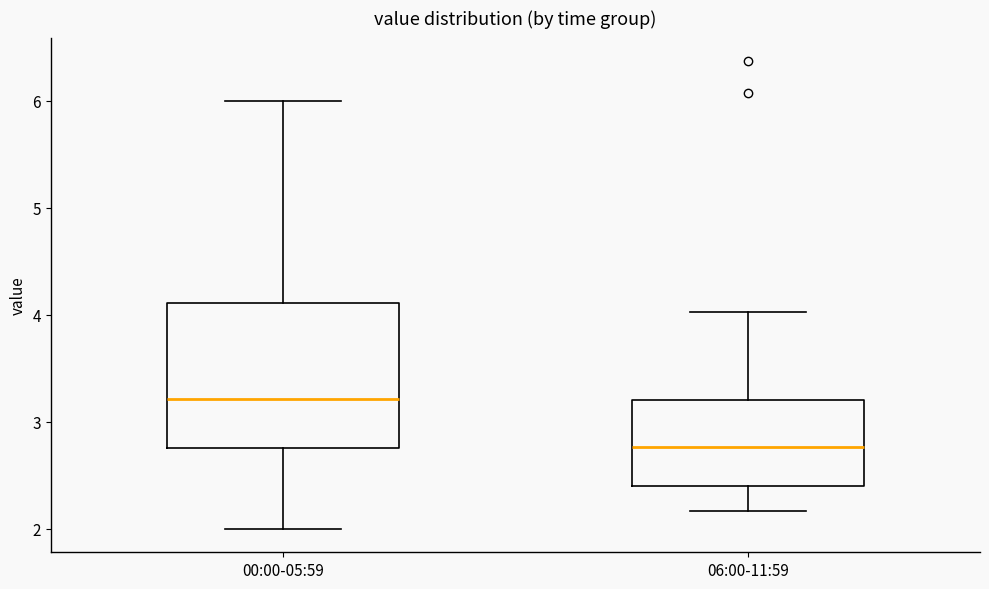

Reading left to right, read every box against the y-axis: the position of its median line, the range the box covers, and the ends of its whiskers. The values are not printed on the chart, so give them approximately, as read against the axis.

00:00-05:59: median 3.2, box 2.8 to 4.1, whiskers 2.0 to 6.0
06:00-11:59: median 2.8, box 2.4 to 3.2, whiskers 2.2 to 4.0